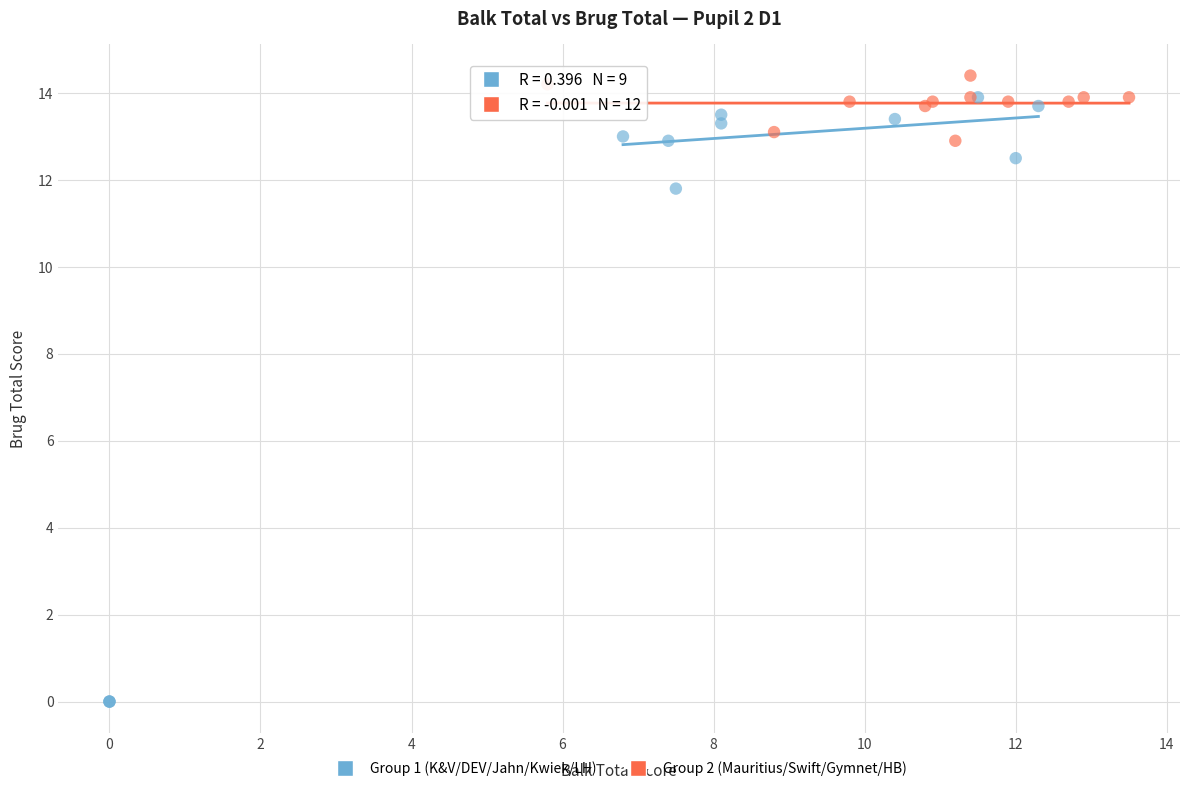

Which series contains the lowest Y value?

Group 1 (K&V/DEV/Jahn/Kwiek/LH)